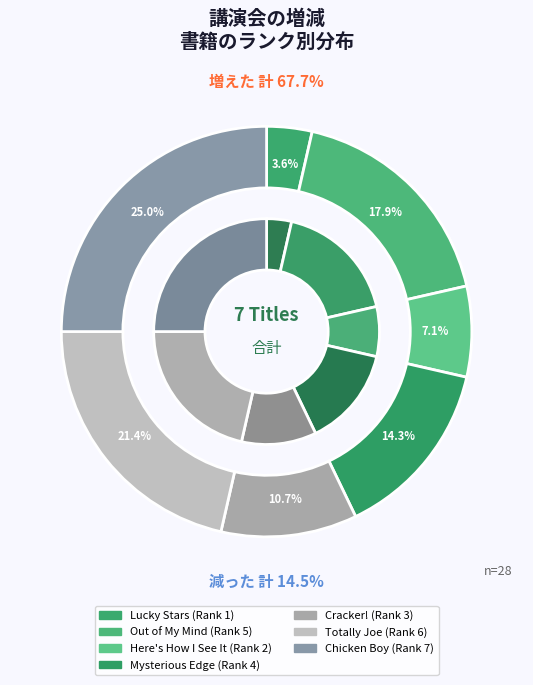

Count the number of slices in the pie.

7